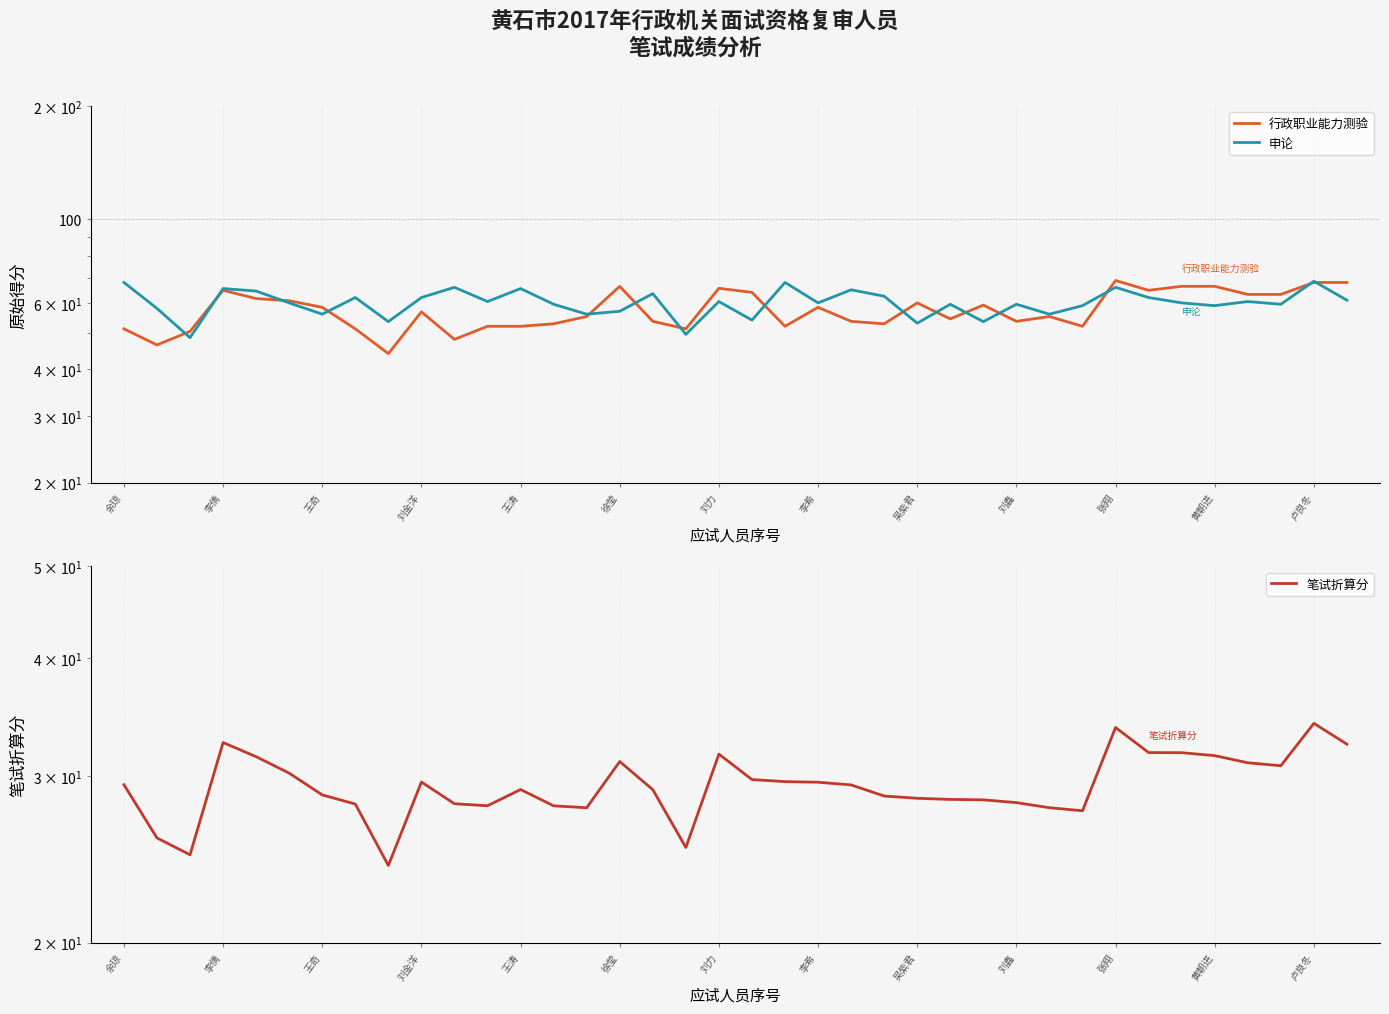

How many interior local valleys does the 申论 series have?

13